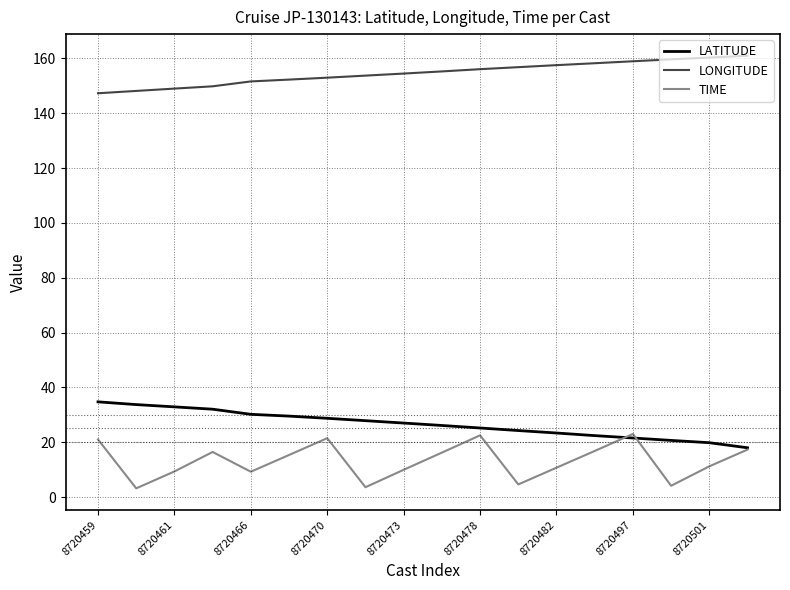

What is the highest value of the LATITUDE series?

34.7